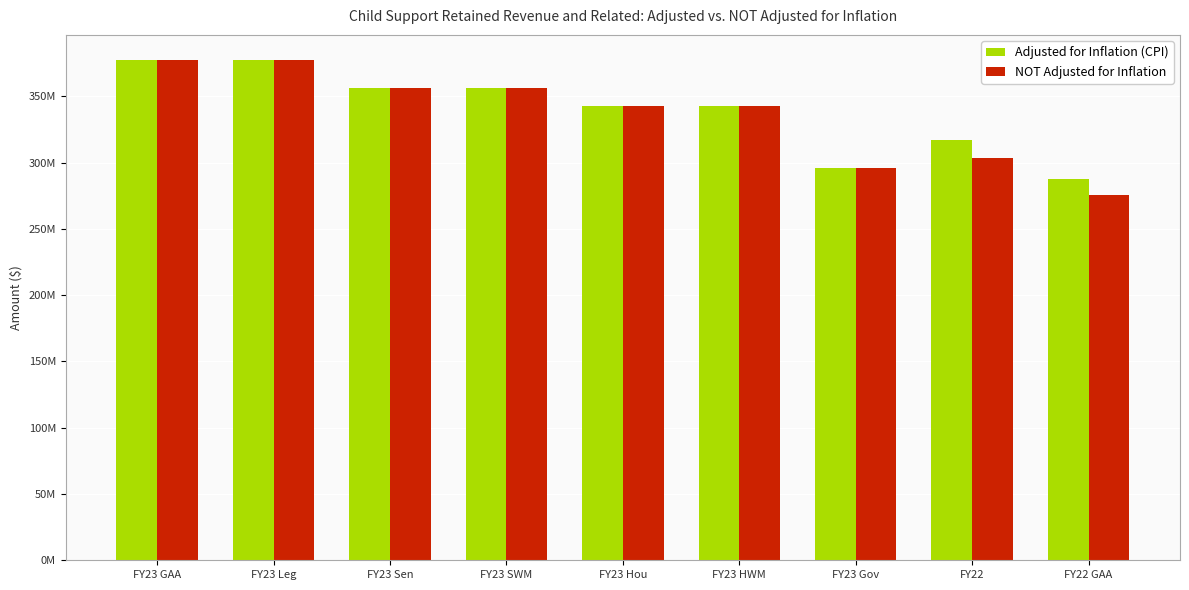

What is the label of the 4th bar from the left?

FY23 SWM